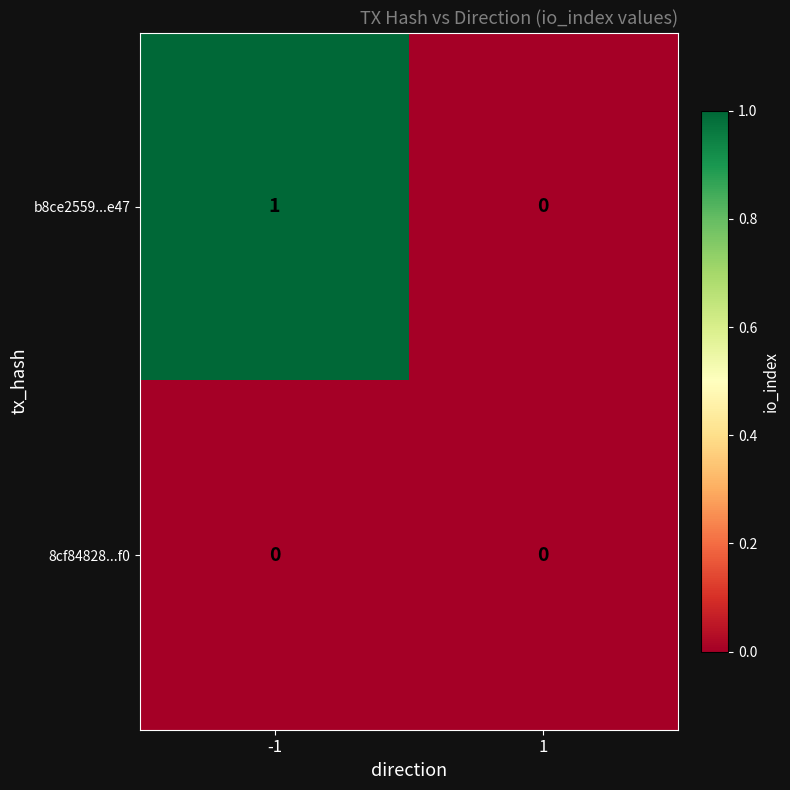

True or false: b8ce2559...e47 has a value of 0 at -1.

False